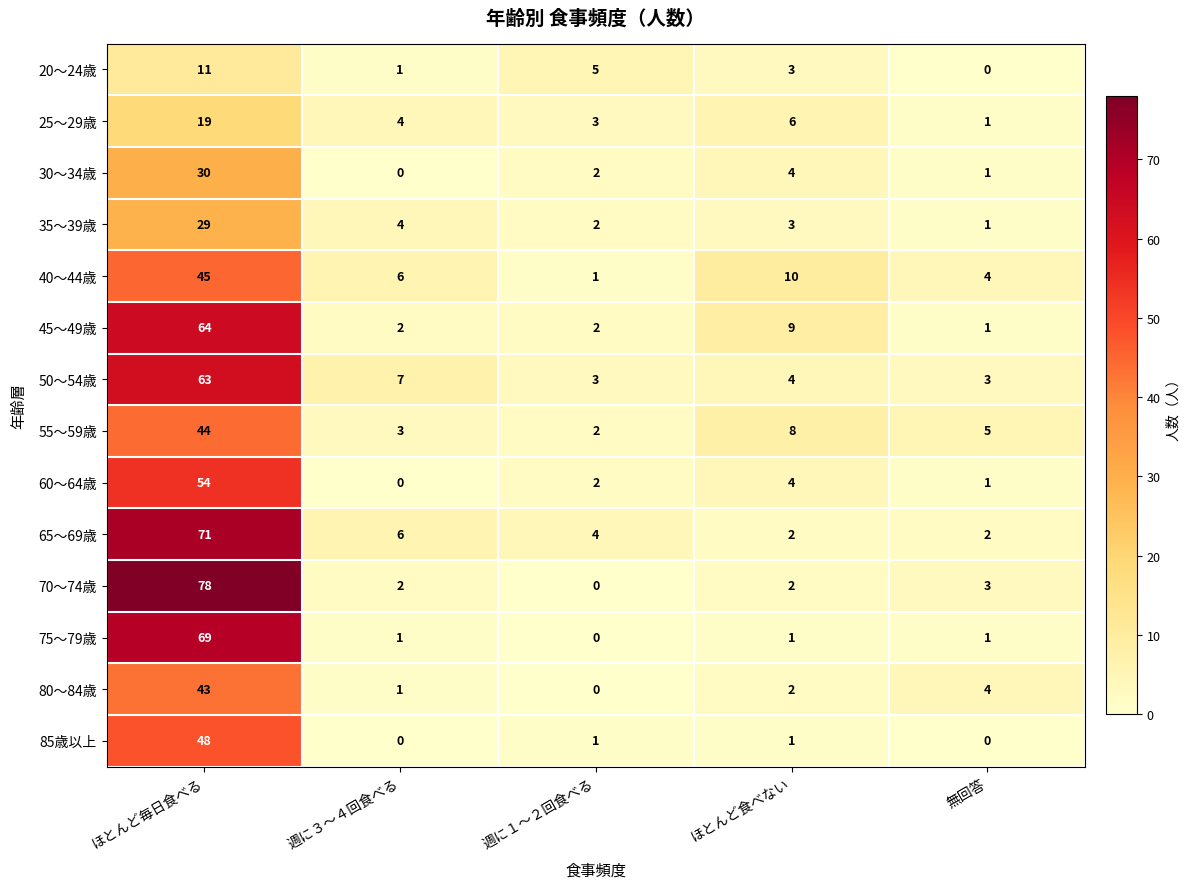

Rank the series by their maximum value, from lowest to highest.

20～24歳, 25～29歳, 35～39歳, 30～34歳, 80～84歳, 55～59歳, 40～44歳, 85歳以上, 60～64歳, 50～54歳, 45～49歳, 75～79歳, 65～69歳, 70～74歳